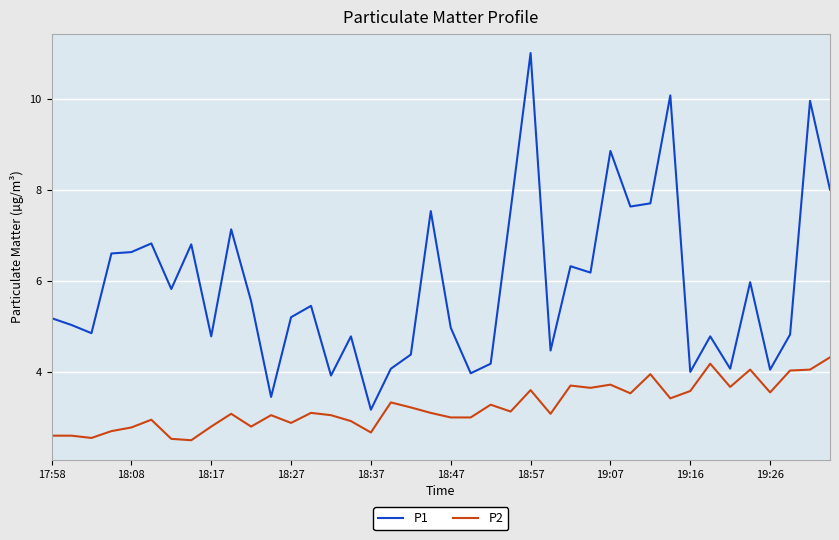

Which series has the widest spread of values?

P1